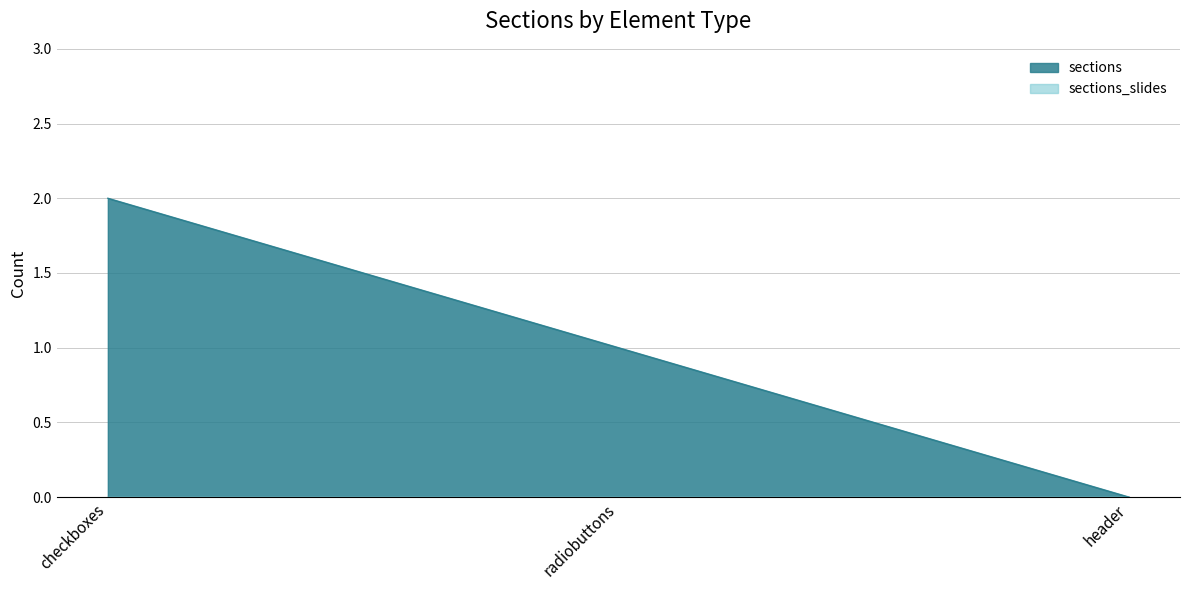

Reading left to right, extract all data points from this chart.

2	1	0